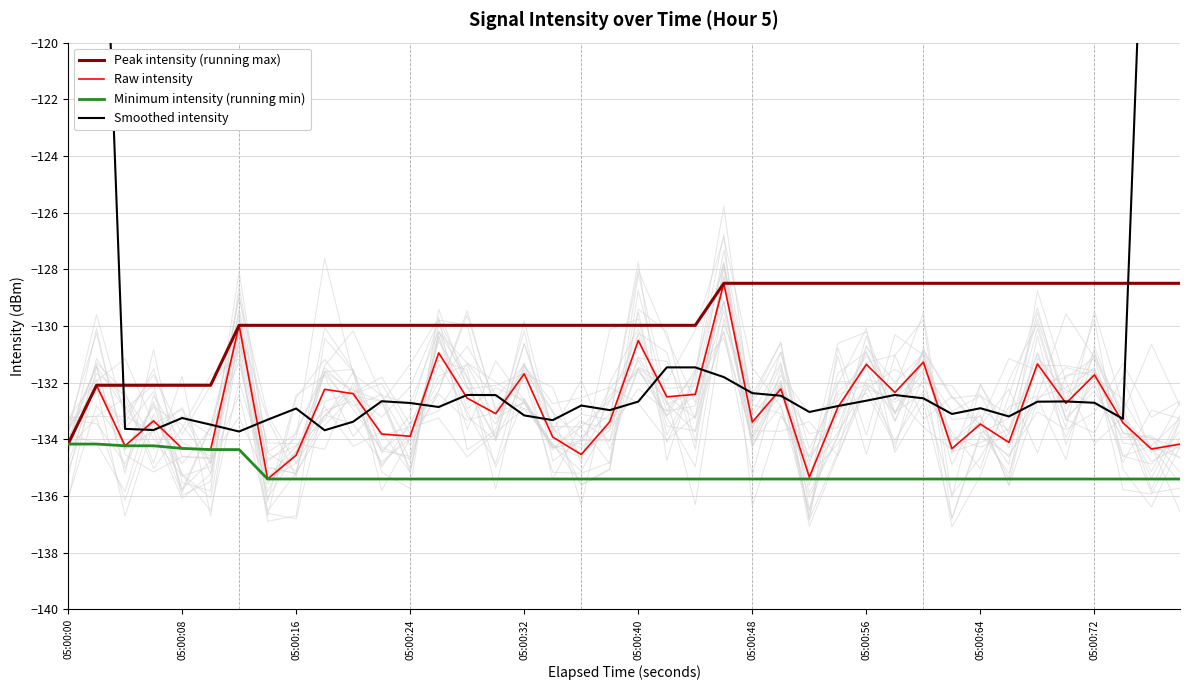

How many lines are shown in the chart?

4